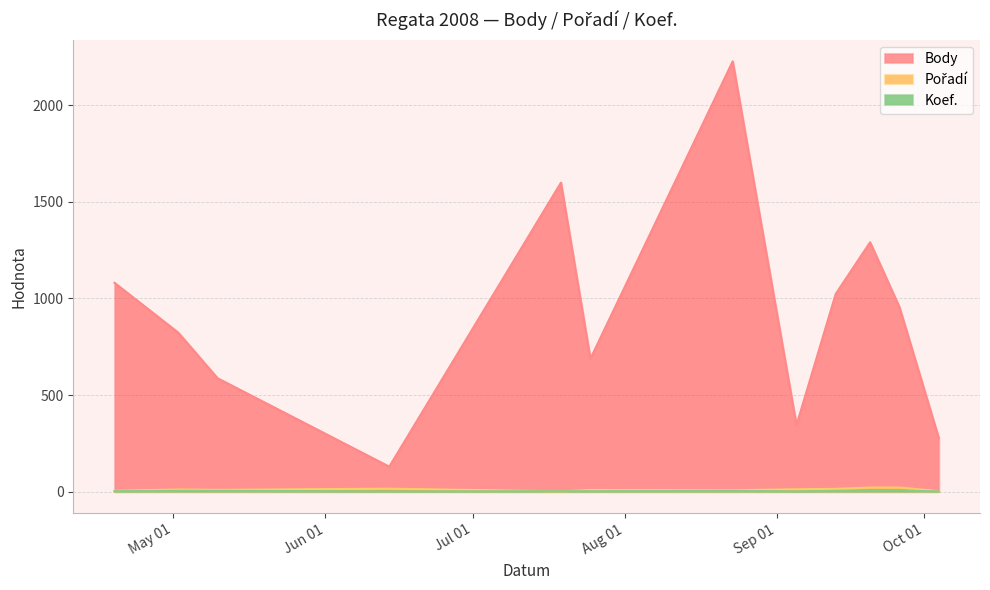

What is the sum of the Body values at 2008-09-05 and 2008-07-25?

1032